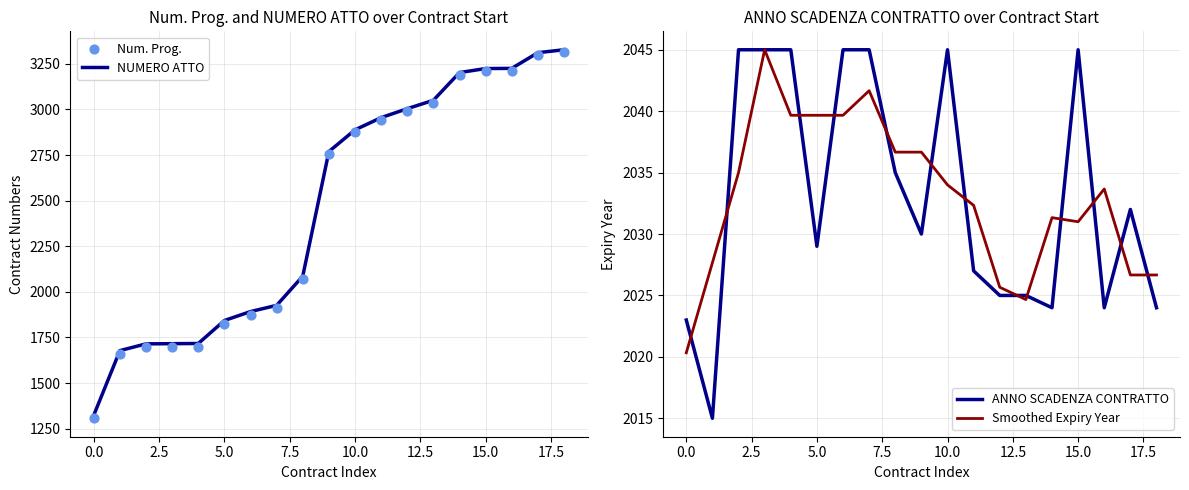

What are all the series names shown in the legend?

NUMERO ATTO, Num. Prog., ANNO SCADENZA CONTRATTO, Smoothed Expiry Year